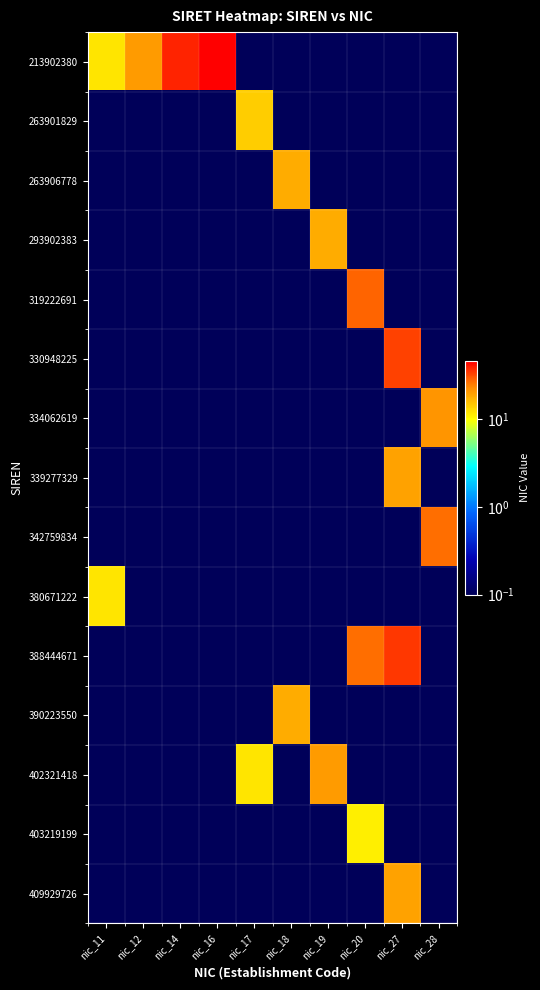

Reading left to right, extract all data points from this chart.

213902380: nic_11=12.0	nic_12=20.0	nic_14=38.0	nic_16=46.0	nic_17=0.1	nic_18=0.1	nic_19=0.1	nic_20=0.1	nic_27=0.1	nic_28=0.1
263901829: nic_11=0.1	nic_12=0.1	nic_14=0.1	nic_16=0.1	nic_17=14.0	nic_18=0.1	nic_19=0.1	nic_20=0.1	nic_27=0.1	nic_28=0.1
263906778: nic_11=0.1	nic_12=0.1	nic_14=0.1	nic_16=0.1	nic_17=0.1	nic_18=18.0	nic_19=0.1	nic_20=0.1	nic_27=0.1	nic_28=0.1
293902383: nic_11=0.1	nic_12=0.1	nic_14=0.1	nic_16=0.1	nic_17=0.1	nic_18=0.1	nic_19=18.0	nic_20=0.1	nic_27=0.1	nic_28=0.1
319222691: nic_11=0.1	nic_12=0.1	nic_14=0.1	nic_16=0.1	nic_17=0.1	nic_18=0.1	nic_19=0.1	nic_20=28.0	nic_27=0.1	nic_28=0.1
330948225: nic_11=0.1	nic_12=0.1	nic_14=0.1	nic_16=0.1	nic_17=0.1	nic_18=0.1	nic_19=0.1	nic_20=0.1	nic_27=33.0	nic_28=0.1
334062619: nic_11=0.1	nic_12=0.1	nic_14=0.1	nic_16=0.1	nic_17=0.1	nic_18=0.1	nic_19=0.1	nic_20=0.1	nic_27=0.1	nic_28=21.0
339277329: nic_11=0.1	nic_12=0.1	nic_14=0.1	nic_16=0.1	nic_17=0.1	nic_18=0.1	nic_19=0.1	nic_20=0.1	nic_27=19.0	nic_28=0.1
342759834: nic_11=0.1	nic_12=0.1	nic_14=0.1	nic_16=0.1	nic_17=0.1	nic_18=0.1	nic_19=0.1	nic_20=0.1	nic_27=0.1	nic_28=27.0
380671222: nic_11=12.0	nic_12=0.1	nic_14=0.1	nic_16=0.1	nic_17=0.1	nic_18=0.1	nic_19=0.1	nic_20=0.1	nic_27=0.1	nic_28=0.1
388444671: nic_11=0.1	nic_12=0.1	nic_14=0.1	nic_16=0.1	nic_17=0.1	nic_18=0.1	nic_19=0.1	nic_20=27.0	nic_27=35.0	nic_28=0.1
390223550: nic_11=0.1	nic_12=0.1	nic_14=0.1	nic_16=0.1	nic_17=0.1	nic_18=18.0	nic_19=0.1	nic_20=0.1	nic_27=0.1	nic_28=0.1
402321418: nic_11=0.1	nic_12=0.1	nic_14=0.1	nic_16=0.1	nic_17=12.0	nic_18=0.1	nic_19=20.0	nic_20=0.1	nic_27=0.1	nic_28=0.1
403219199: nic_11=0.1	nic_12=0.1	nic_14=0.1	nic_16=0.1	nic_17=0.1	nic_18=0.1	nic_19=0.1	nic_20=11.0	nic_27=0.1	nic_28=0.1
409929726: nic_11=0.1	nic_12=0.1	nic_14=0.1	nic_16=0.1	nic_17=0.1	nic_18=0.1	nic_19=0.1	nic_20=0.1	nic_27=19.0	nic_28=0.1